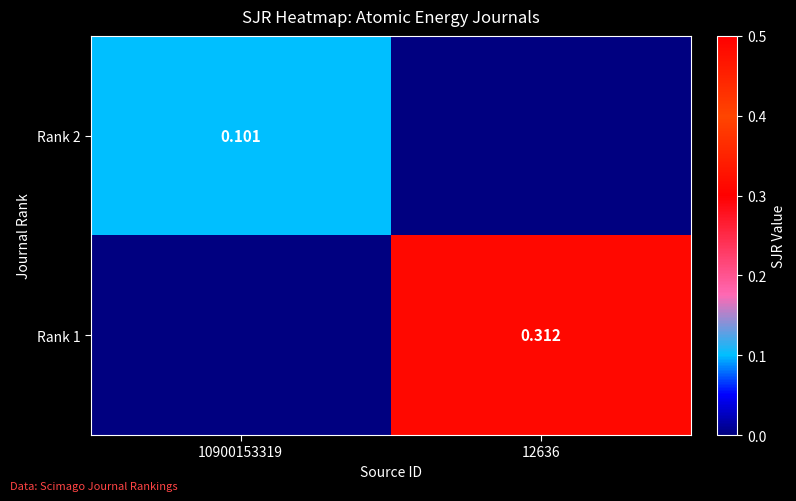

What is the greatest value displayed?

0.3